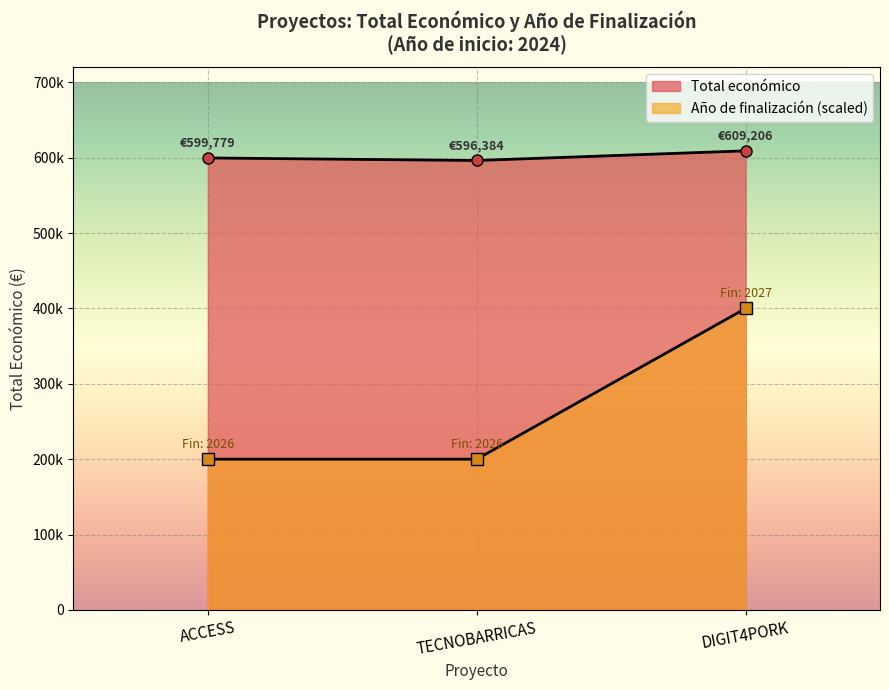

How many lines are shown in the chart?

2